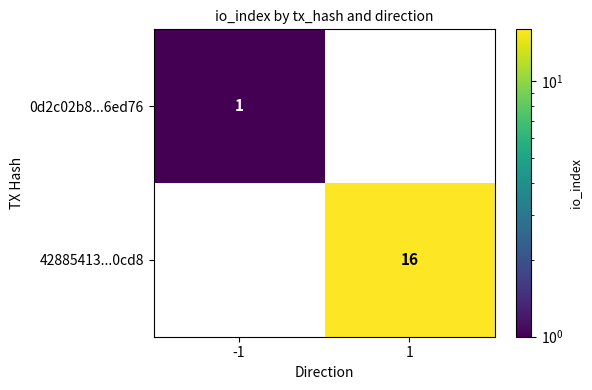

True or false: 0d2c02b8...6ed76 has a value of 1 at -1.

True